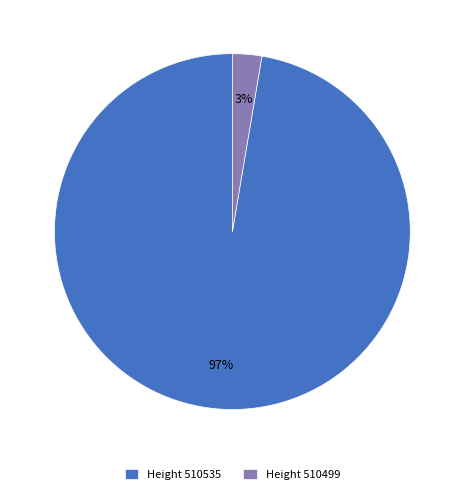

To the nearest percent, what is the average slice percentage?

50%